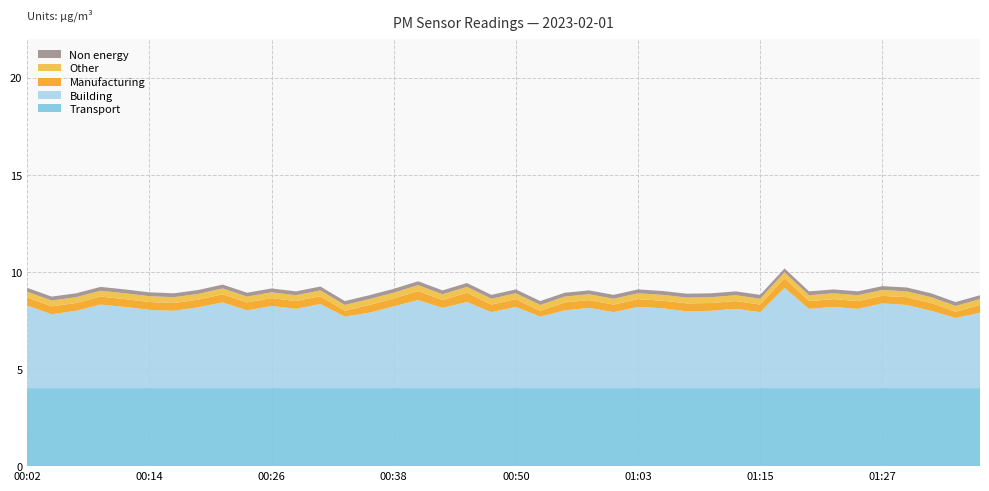

What is the highest value of the Transport series?

4.0